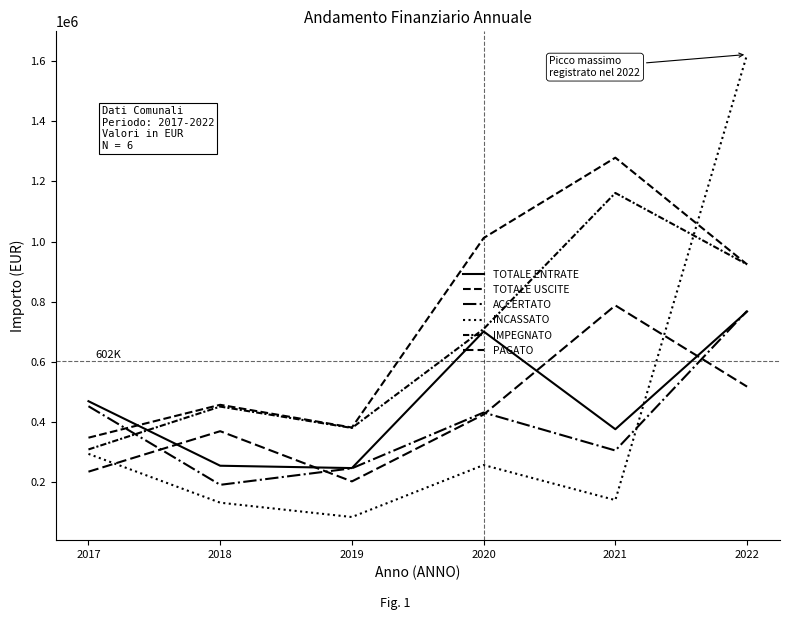

What is the value of the IMPEGNATO point at the 3rd from the left?

380854.8